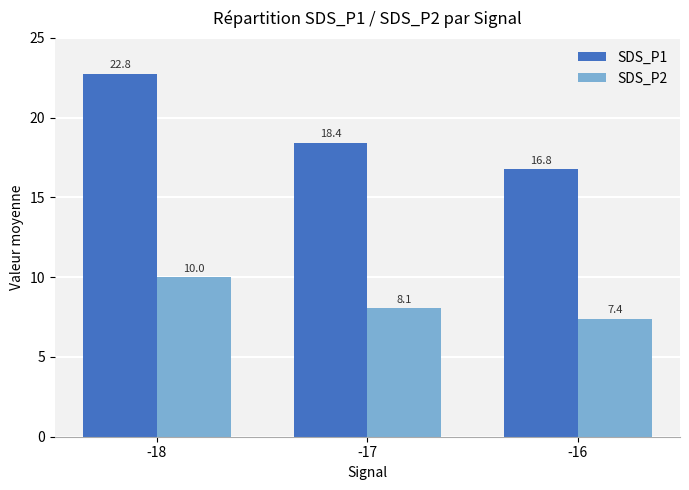

How many series are shown in this chart?

2